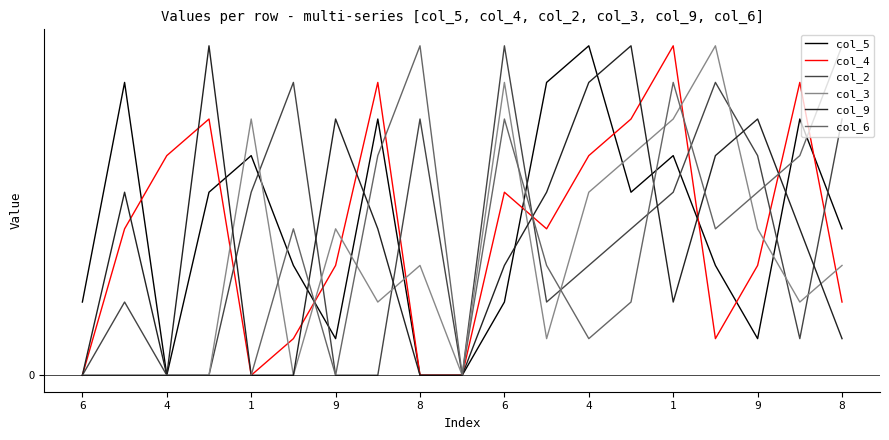

Which label corresponds to the smallest value in the chart?

4